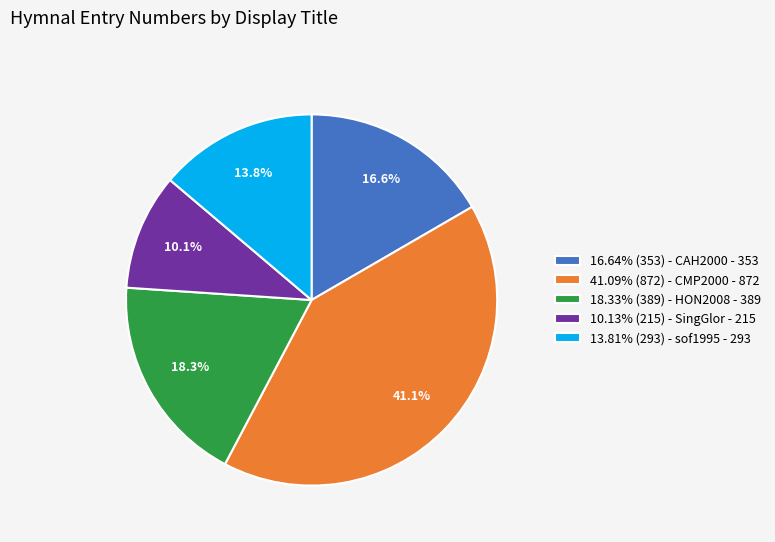

Is 18.33% (389) - HON2008 - 389 the majority of the pie?

No